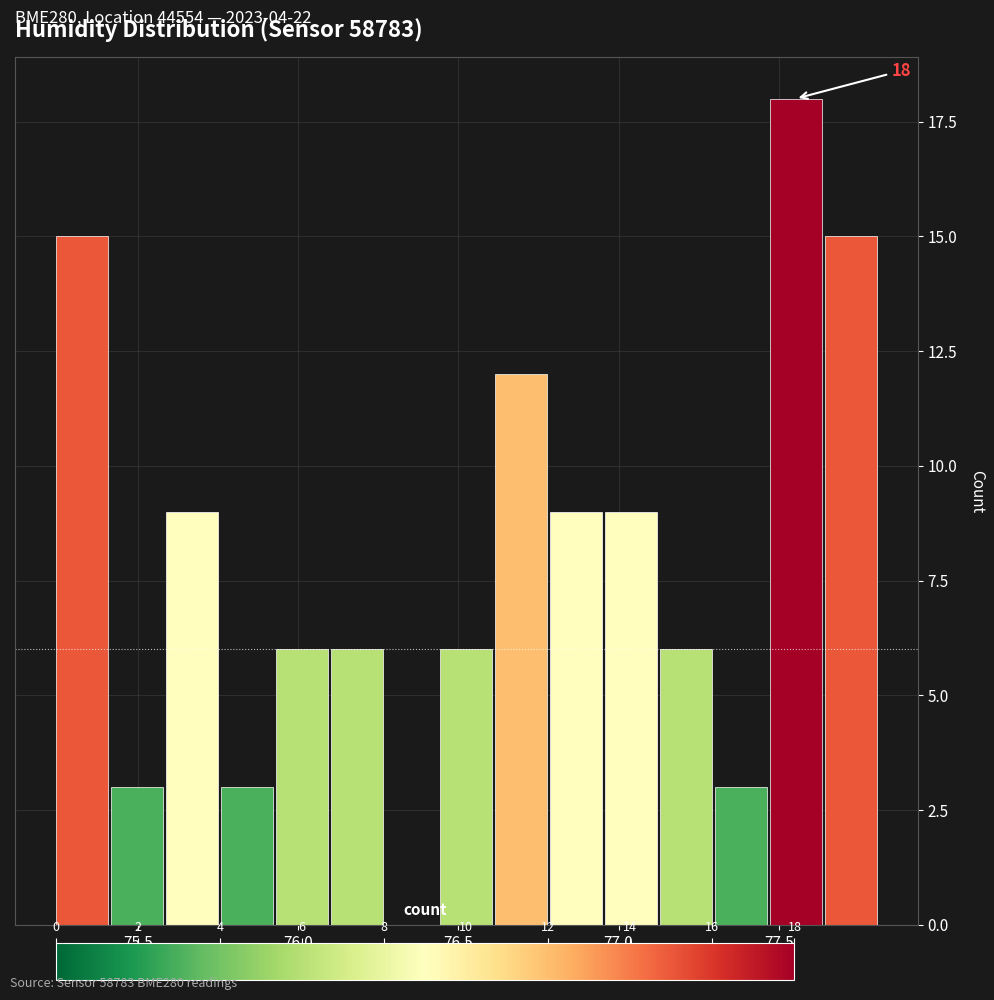

Around what value on the x-axis is the tallest bar? Give the approximate position of its centre, as read against the axis.

77.55